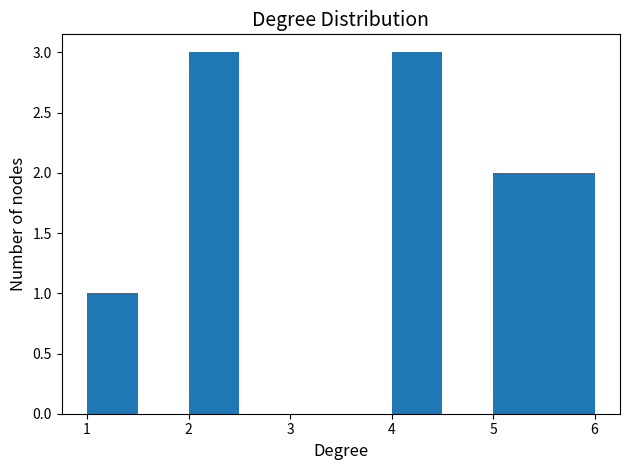

Reading left to right, list every bar in this chart as the range it spans on the x-axis followed by its height. The values are not printed on the chart, so give them approximately, as read against the axis.

1.0 to 1.5: 1
1.5 to 2.0: 0
2.0 to 2.5: 3
2.5 to 3.0: 0
3.0 to 3.5: 0
3.5 to 4.0: 0
4.0 to 4.5: 3
4.5 to 5.0: 0
5.0 to 5.5: 2
5.5 to 6.0: 2